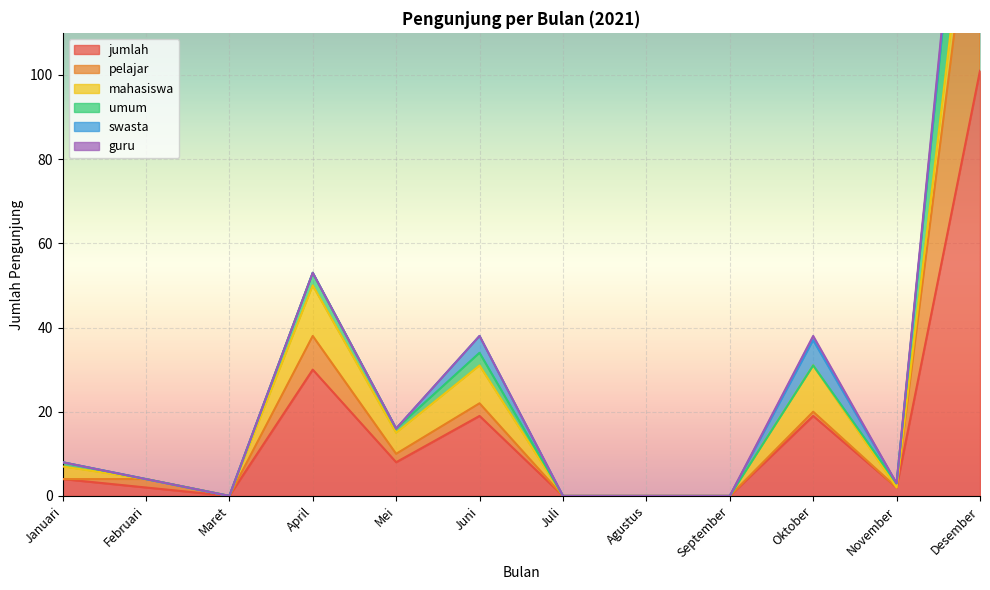

Which has a higher value, Februari or November?

Februari